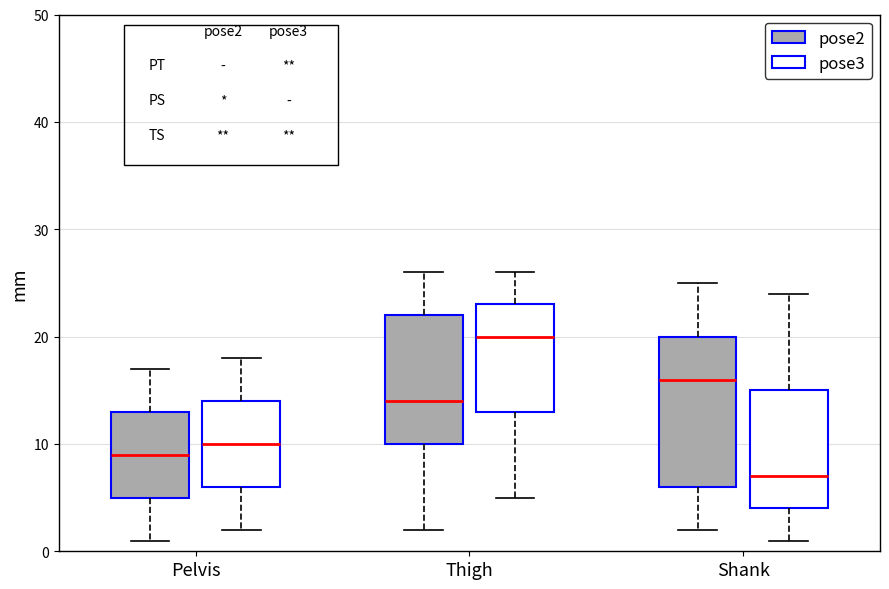

Reading left to right, transcribe this box plot: for each box, give where its median line is, the range the box spans, and where its two whiskers end, as read against the y-axis. The values are not printed on the chart, so give them approximately, as read against the axis.

Pelvis (pose2): median 9, box 5 to 13, whiskers 1 to 17
Pelvis (pose3): median 10, box 6 to 14, whiskers 2 to 18
Thigh (pose2): median 14, box 10 to 22, whiskers 2 to 26
Thigh (pose3): median 20, box 13 to 23, whiskers 5 to 26
Shank (pose2): median 16, box 6 to 20, whiskers 2 to 25
Shank (pose3): median 7, box 4 to 15, whiskers 1 to 24